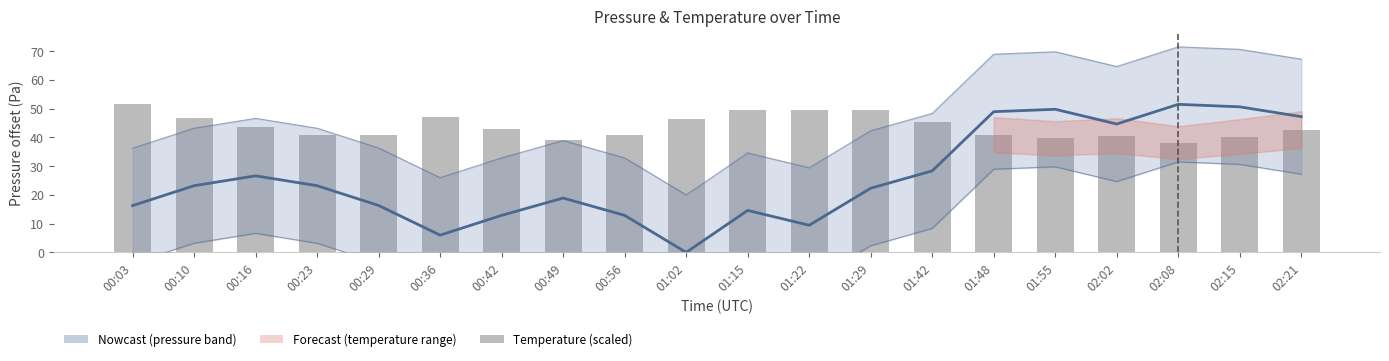

What position from the left is 00:56?

9